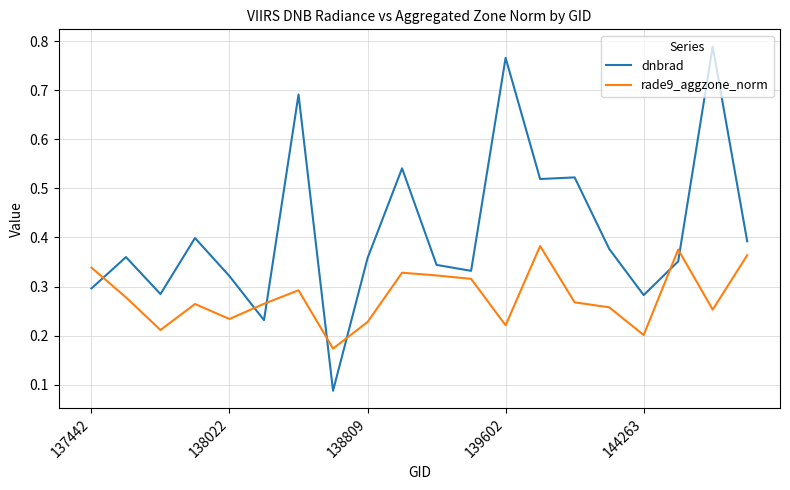

Which series has the largest total across all categories?

dnbrad